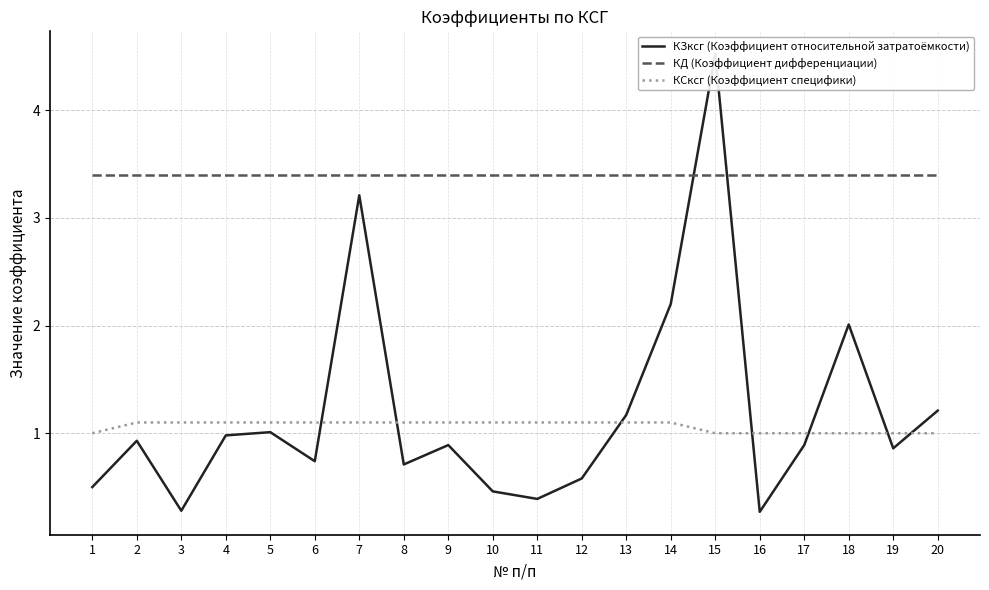

True or false: КСксг (Коэффициент специфики) has more than 0 points higher than both neighbors.

False